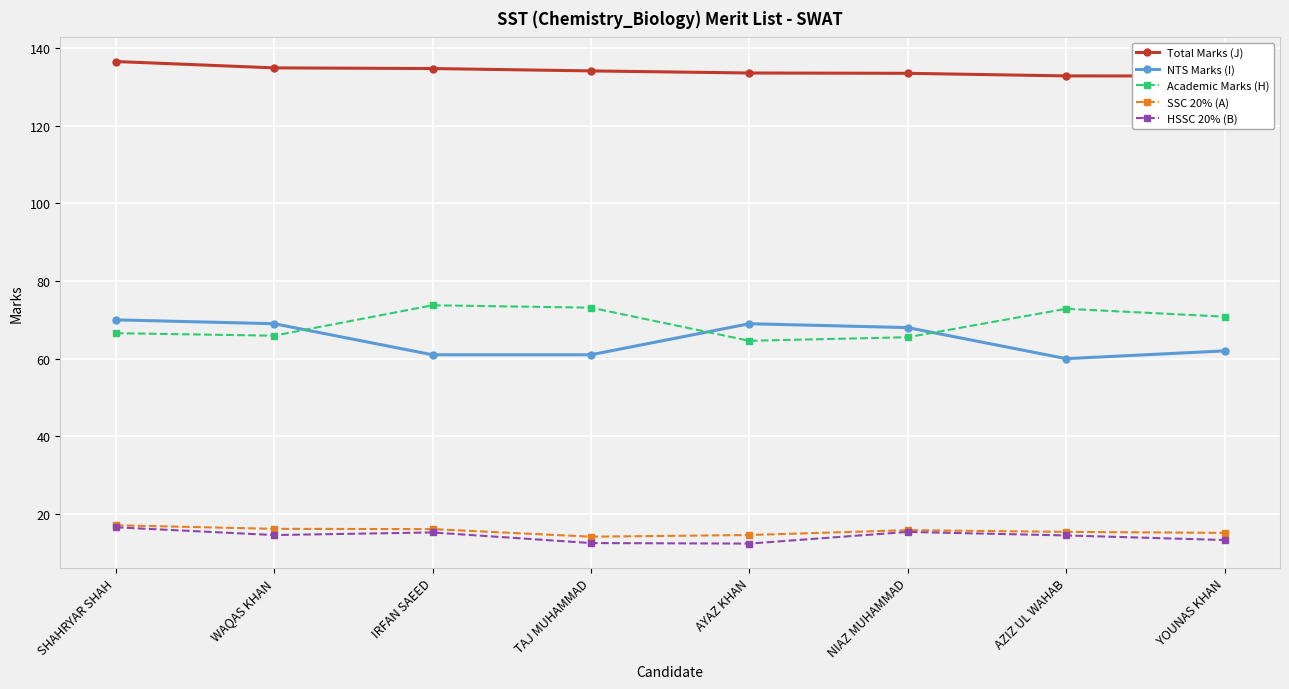

The Total Marks (J) series shows 134.9 at WAQAS KHAN. True or false?

True